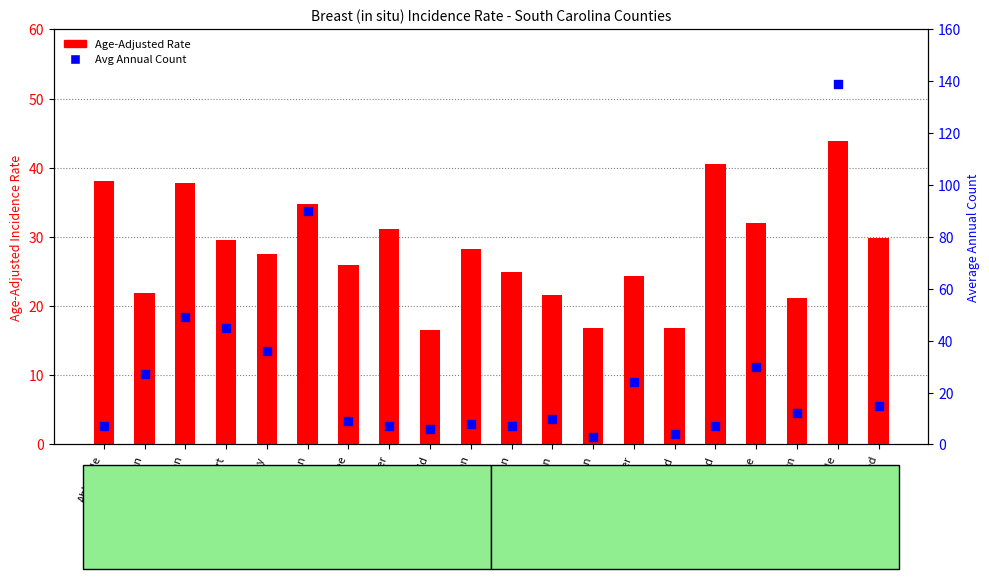

Which series contains the lowest Y value?

Average Annual Count